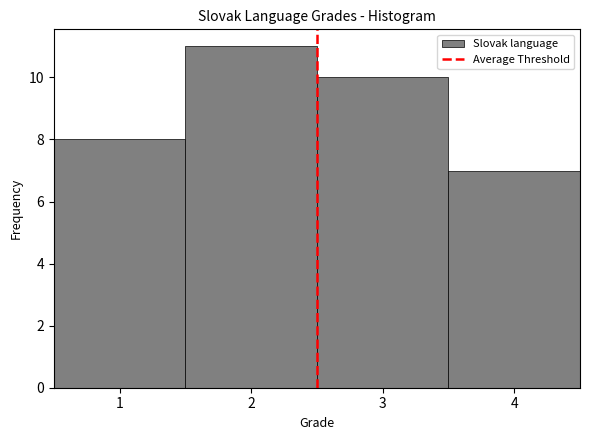

Reading left to right, list every bar in this chart as the range it spans on the x-axis followed by its height. The values are not printed on the chart, so give them approximately, as read against the axis.

0.5 to 1.5: 8
1.5 to 2.5: 11
2.5 to 3.5: 10
3.5 to 4.5: 7